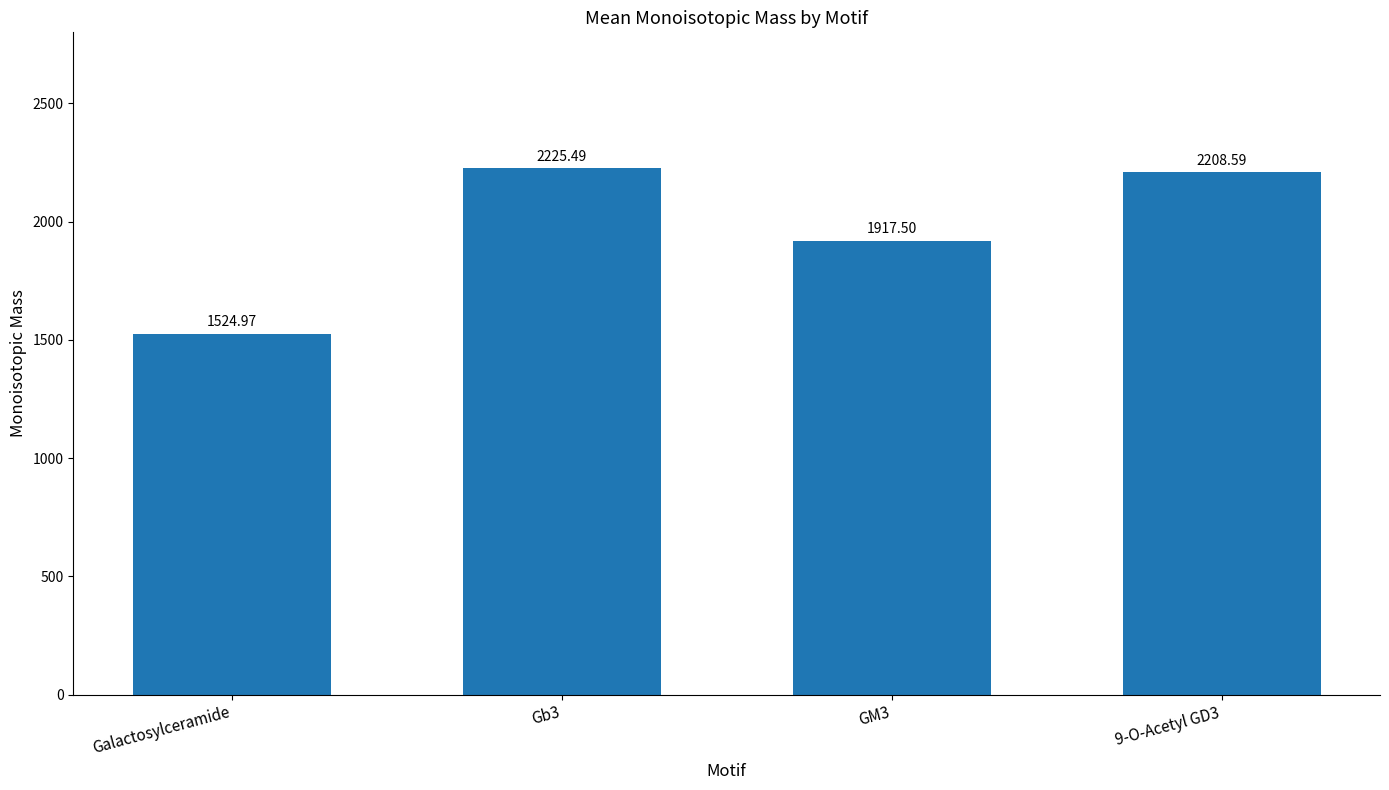

Approximately how many times larger is the value at Gb3 compared to Galactosylceramide?

1.5